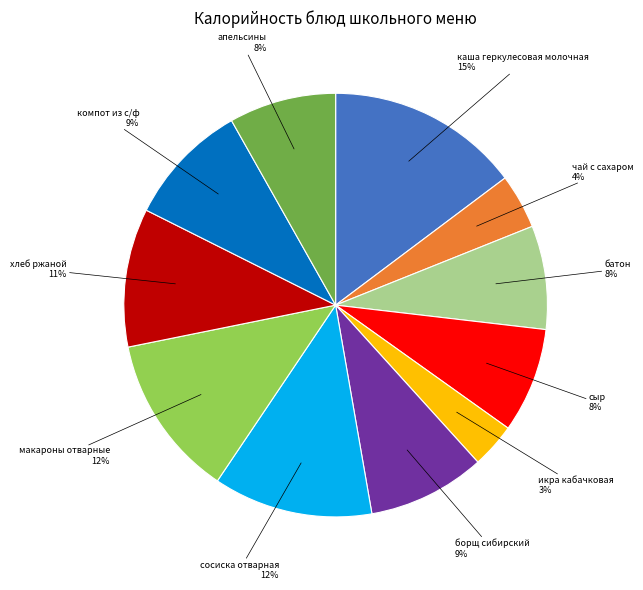

True or false: сыр accounts for 8% of the total.

True